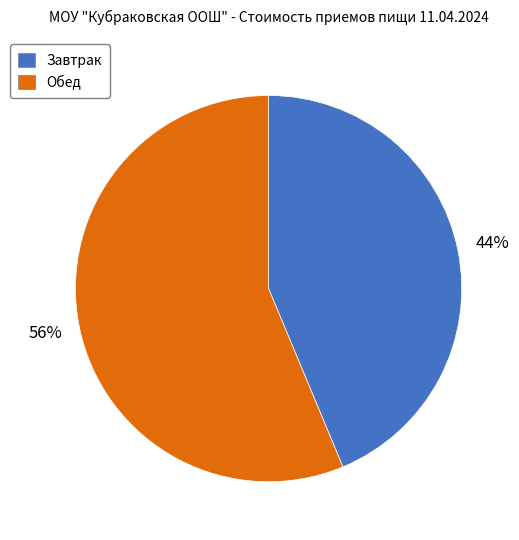

How many slices are in this pie chart?

2